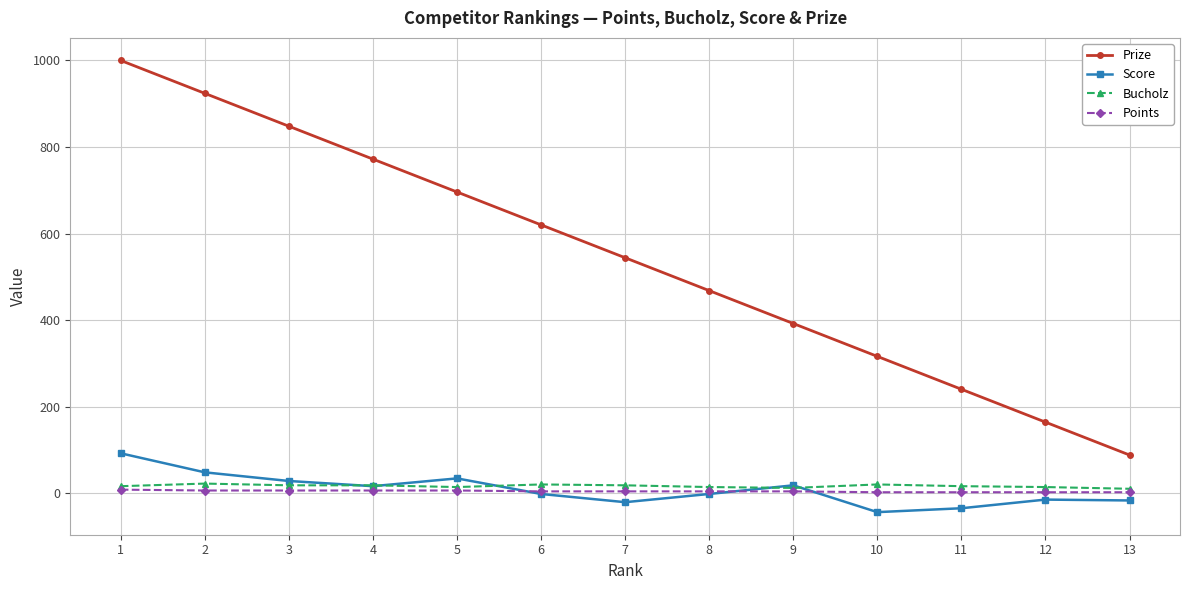

How many data points does each series have?

13